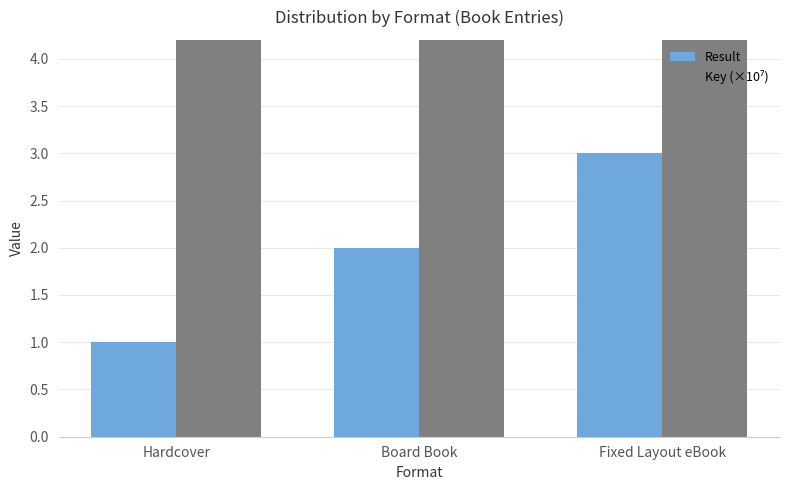

Between Board Book and Fixed Layout eBook, which series saw the biggest shift?

Result